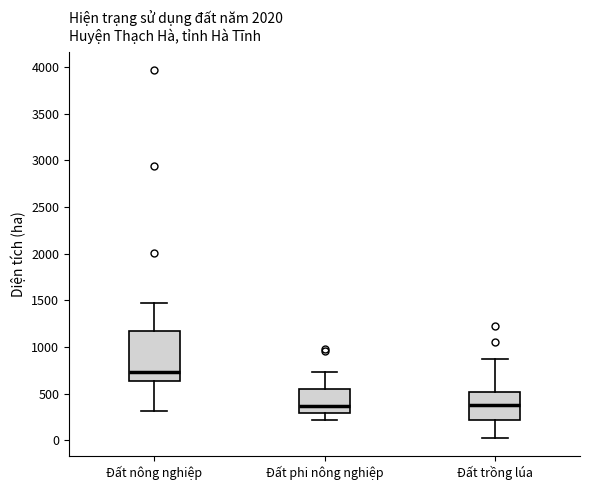

Where is the lower edge of the box for Đất phi nông nghiệp on the y-axis? The values are not printed on the chart, so give them approximately, as read against the axis.

300